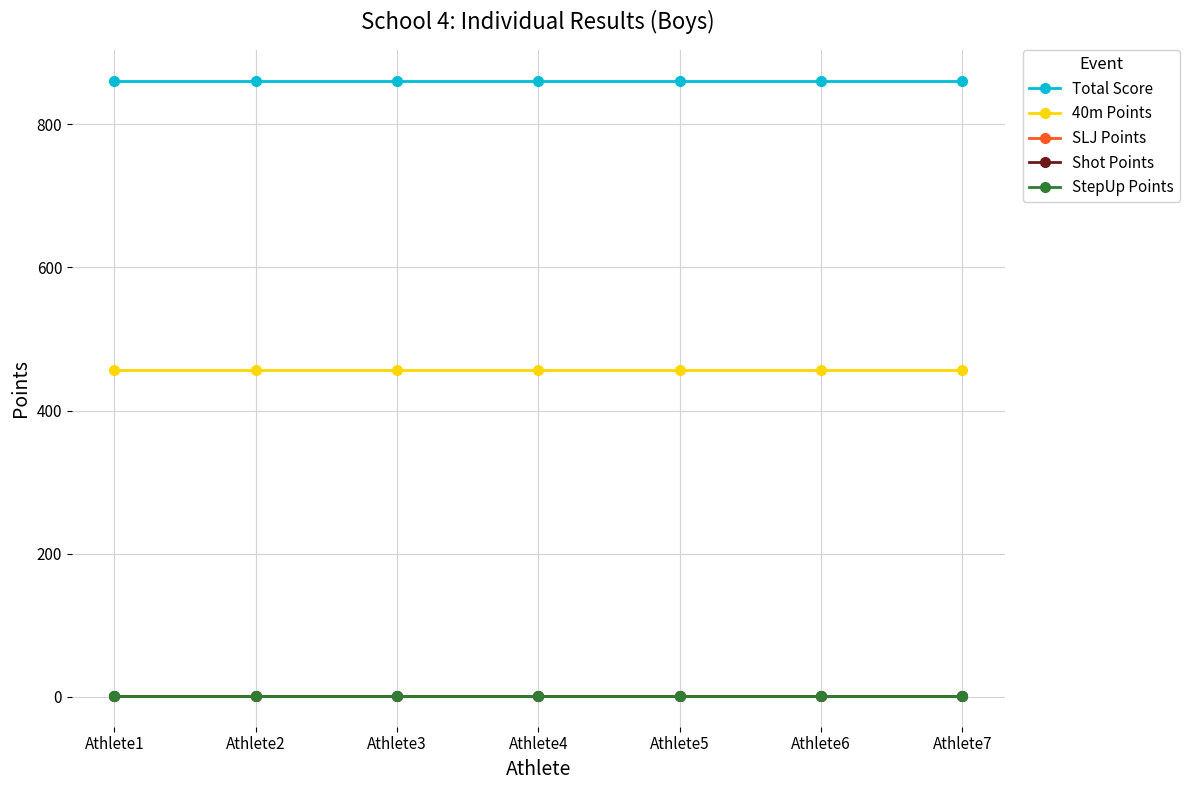

What is the value of the Total Score point at the 6th from the left?

861.1